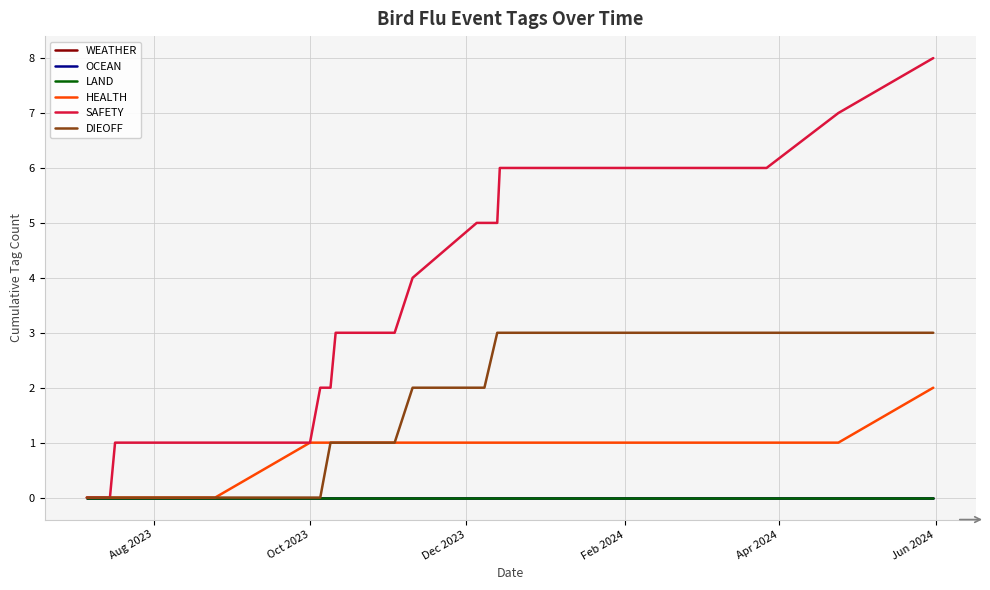

True or false: OCEAN and DIEOFF cross at least once.

False